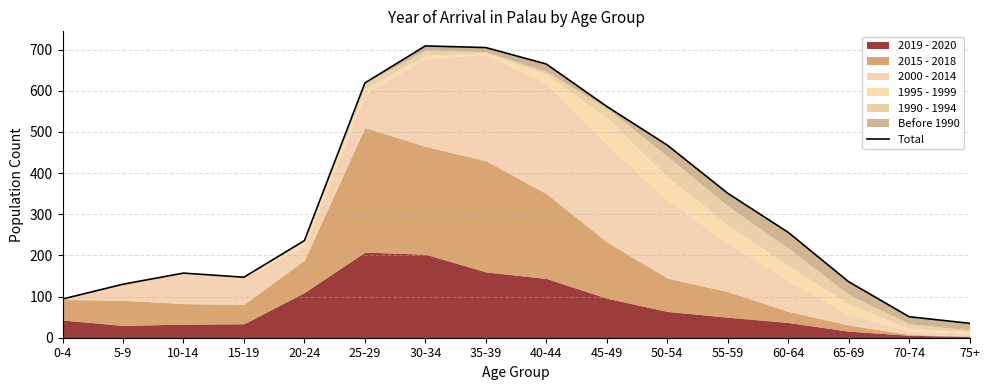

Where does the data first go above 256?

25-29